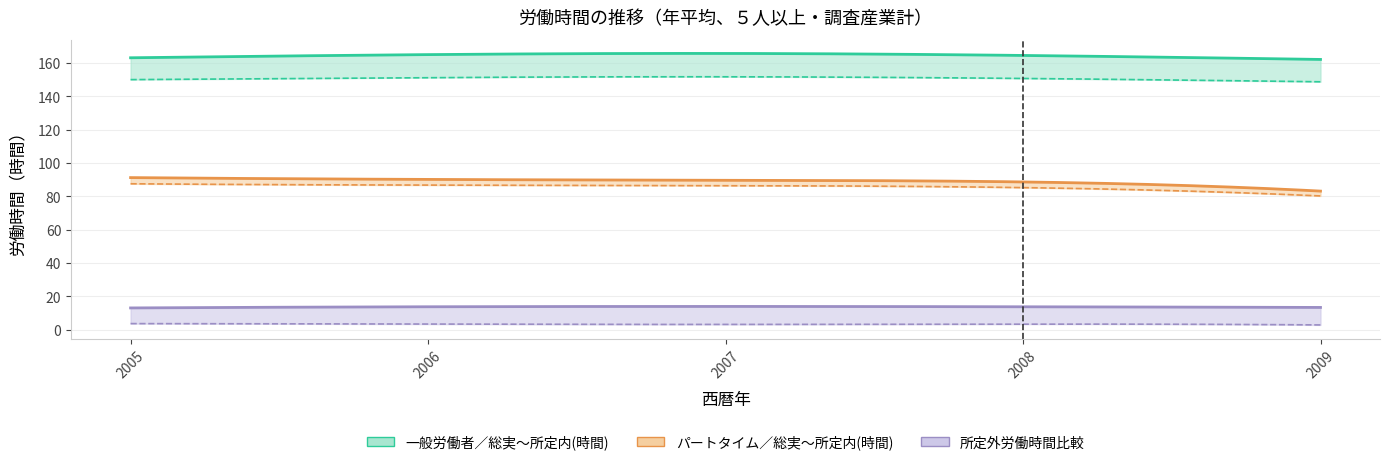

Does the chart display data point markers on the line(s)?

No